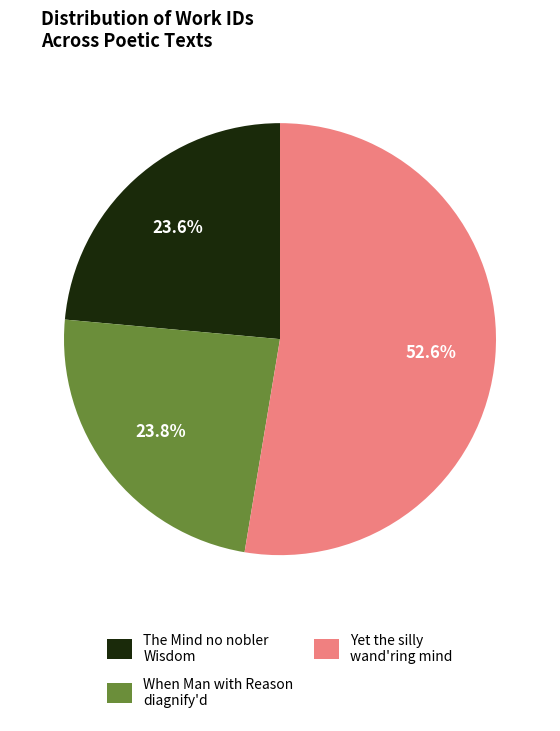

Is there any slice that represents more than half of the pie?

Yes